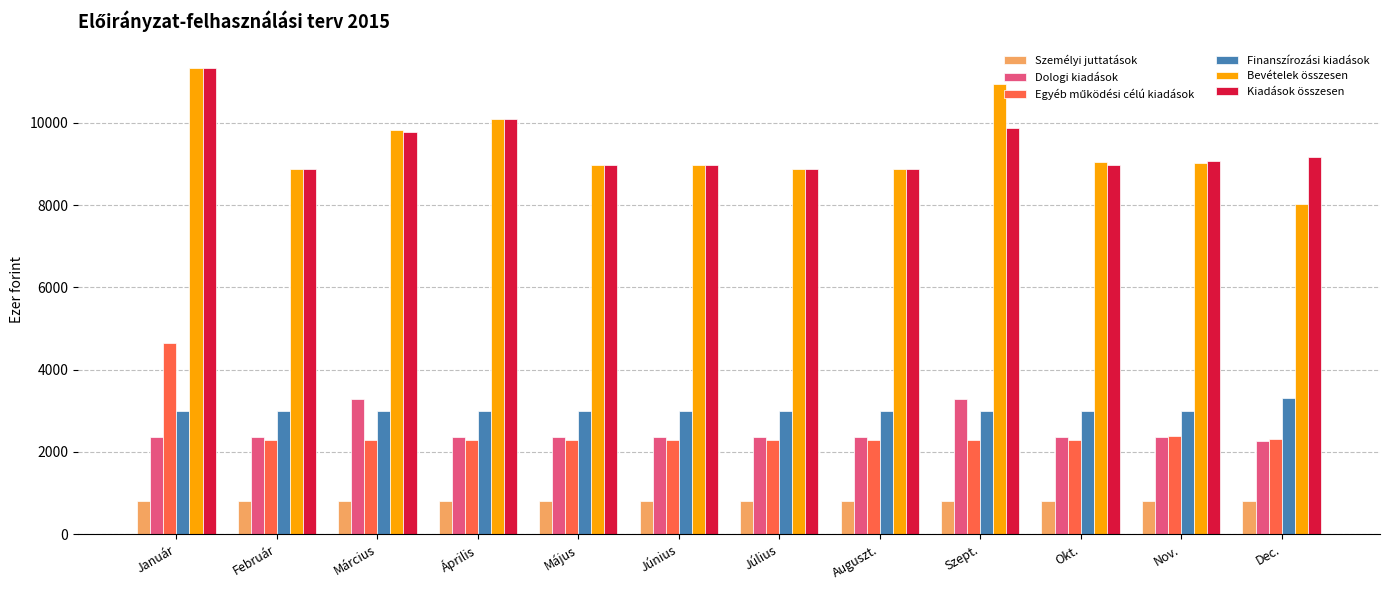

What is the total value across all series at Május?

26387